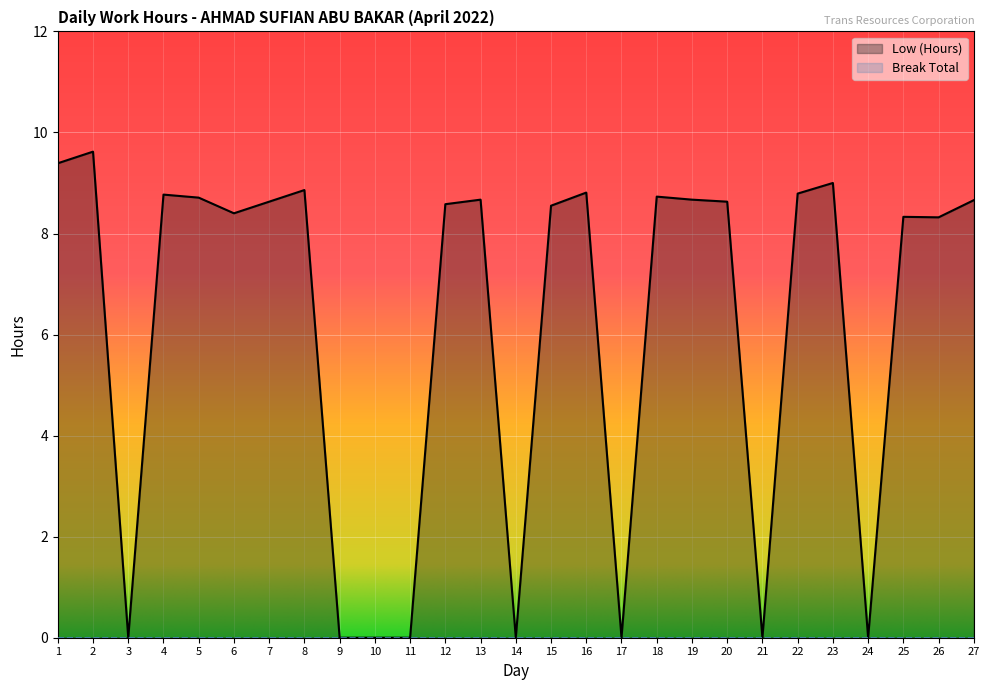

How many points are lower than both their immediate neighbors (excluding endpoints)?

7